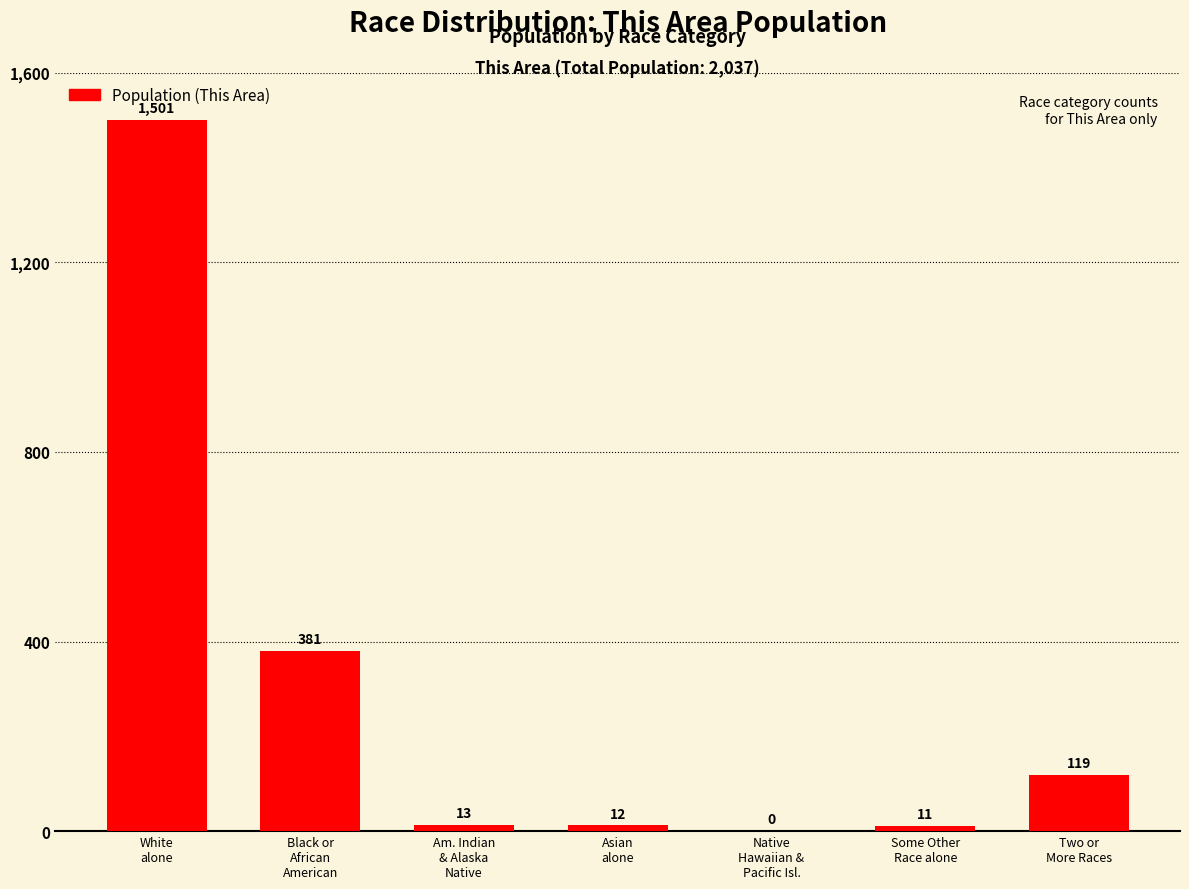

What is the greatest value displayed?

1501